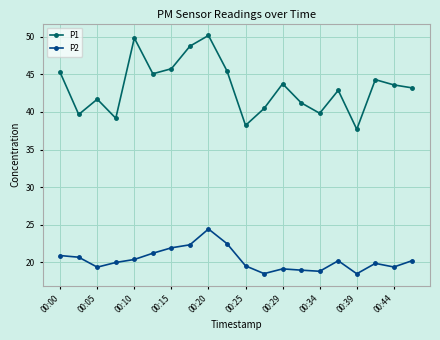

True or false: P2 and P1 cross at least once.

False